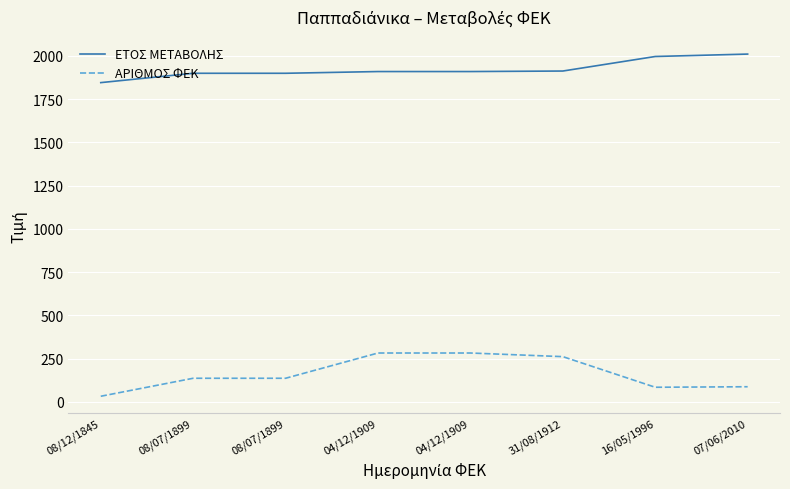

What is the difference between the maximum and minimum values in the ΑΡΙΘΜΟΣ ΦΕΚ series?

250